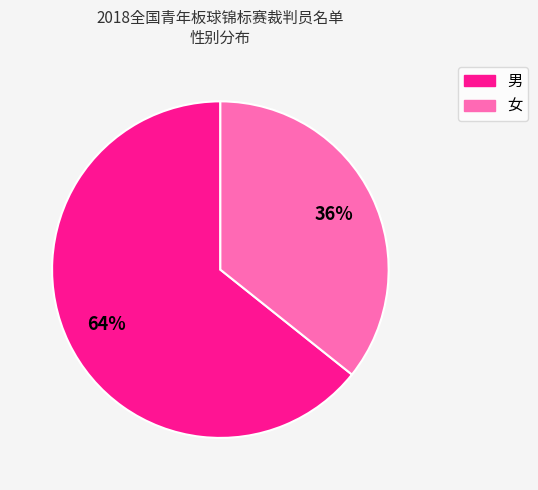

To the nearest percent, what is the average slice percentage?

50%